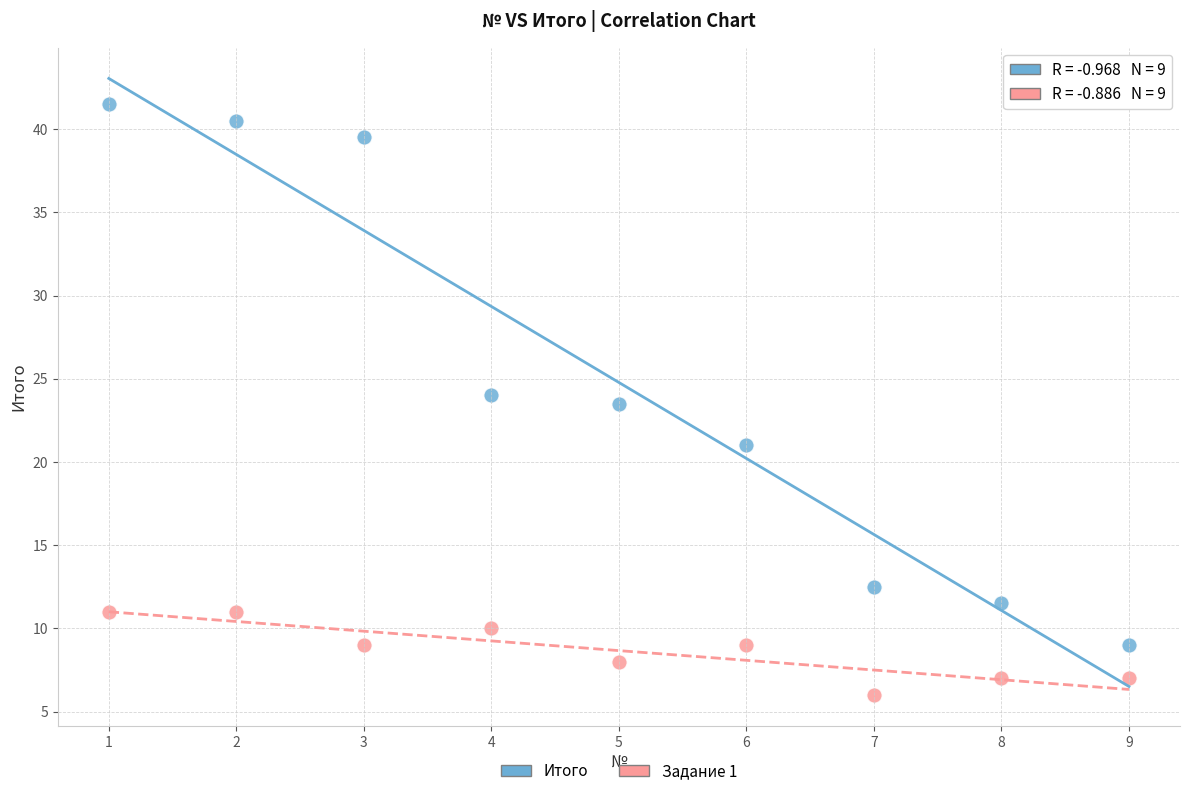

Which series reaches the minimum Y coordinate?

Задание 1